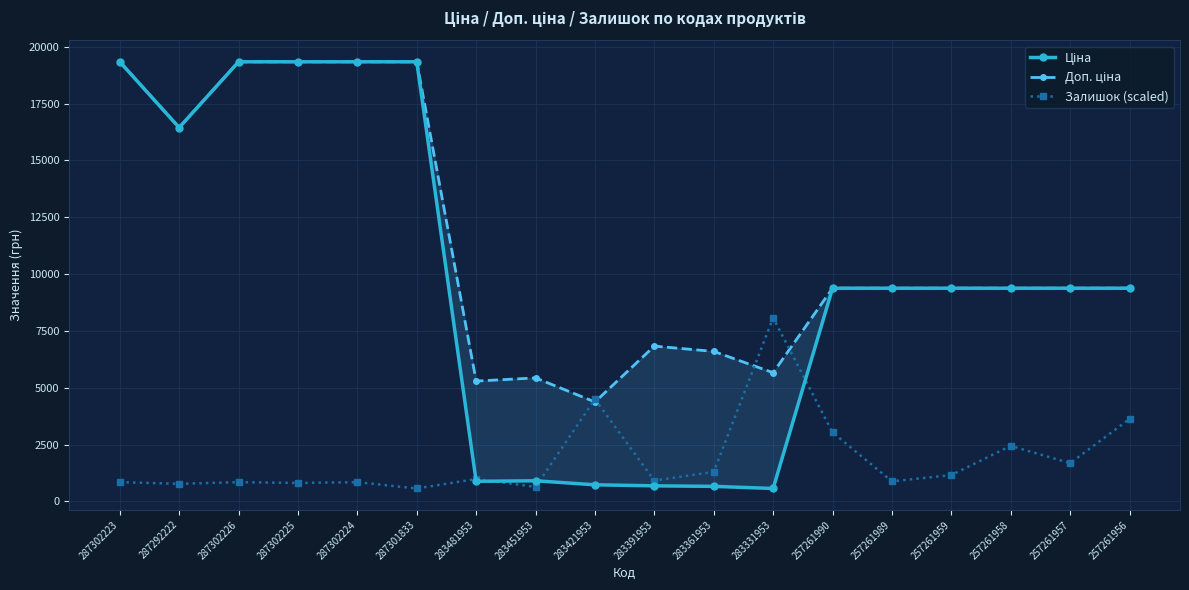

Is it true that Доп. ціна equals 7671.3 at 283331953?

False